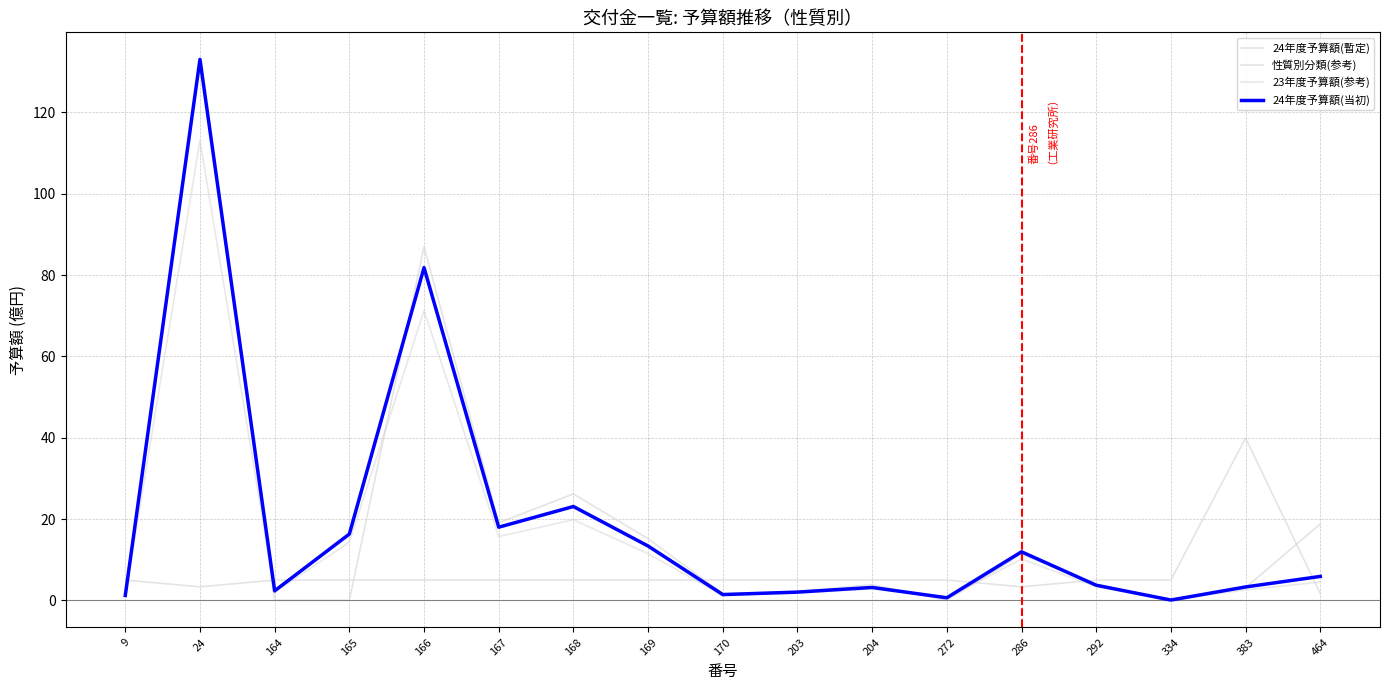

Does the chart display data point markers on the line(s)?

No